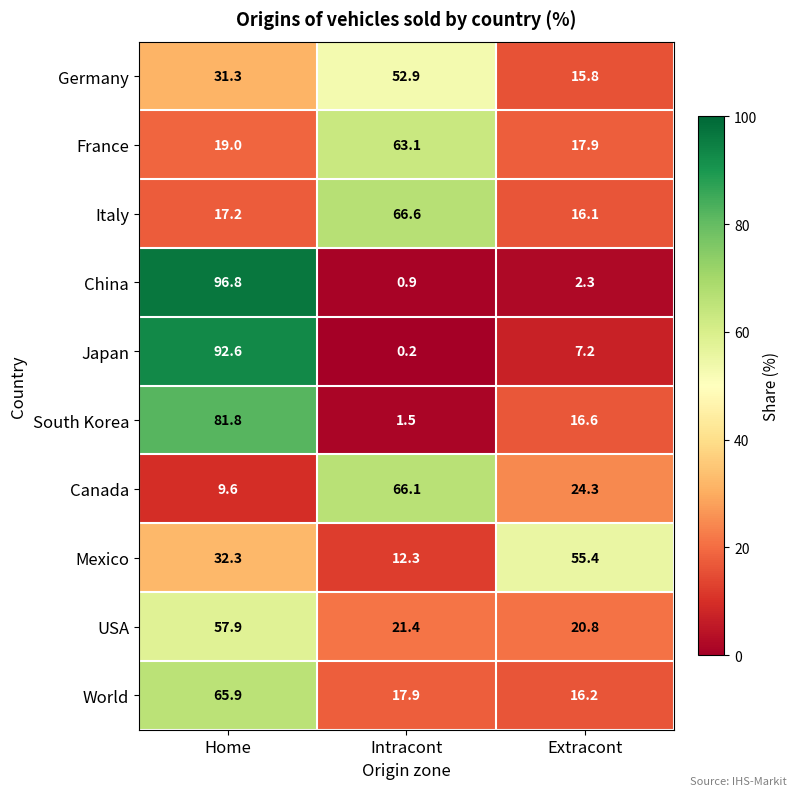

List the series in order of their peak value, highest first.

China, Japan, South Korea, Italy, Canada, World, France, USA, Mexico, Germany